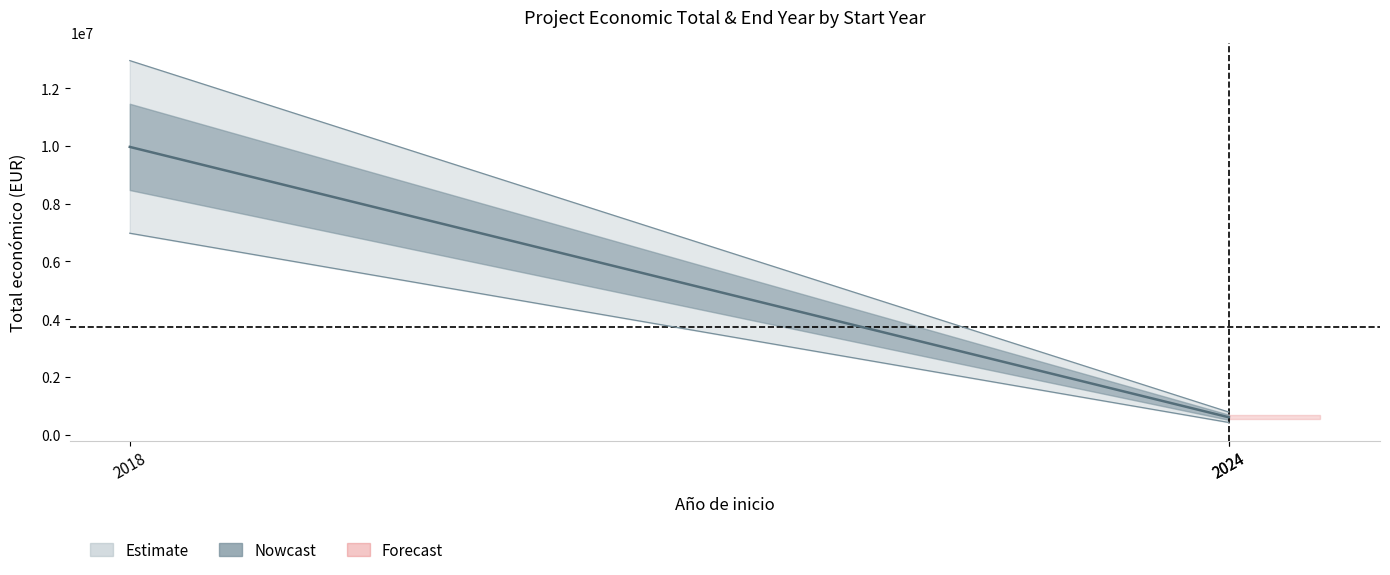

At which category is the sum across all series the highest?

2018